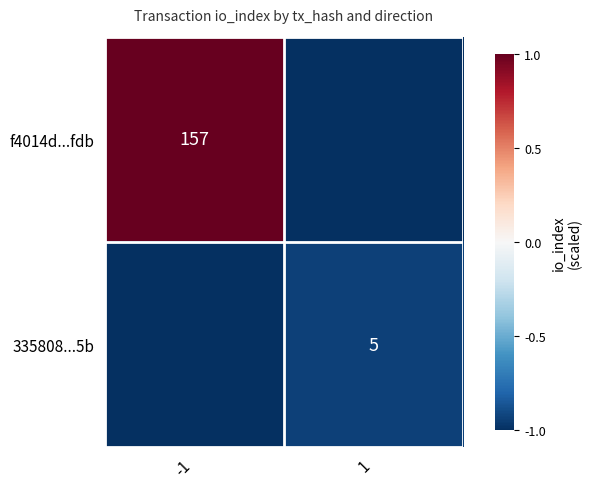

What is the spread (max minus min) of values at 1?

0.1